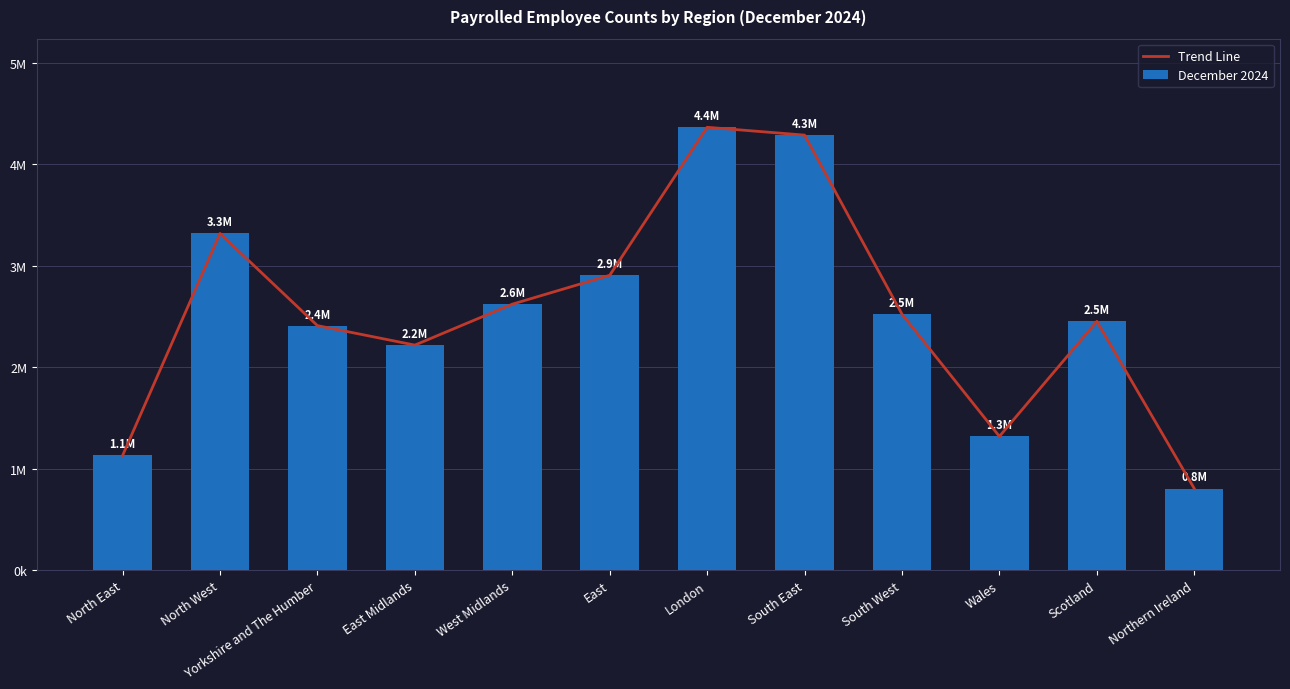

What is the total value across all series at North East?

2257712